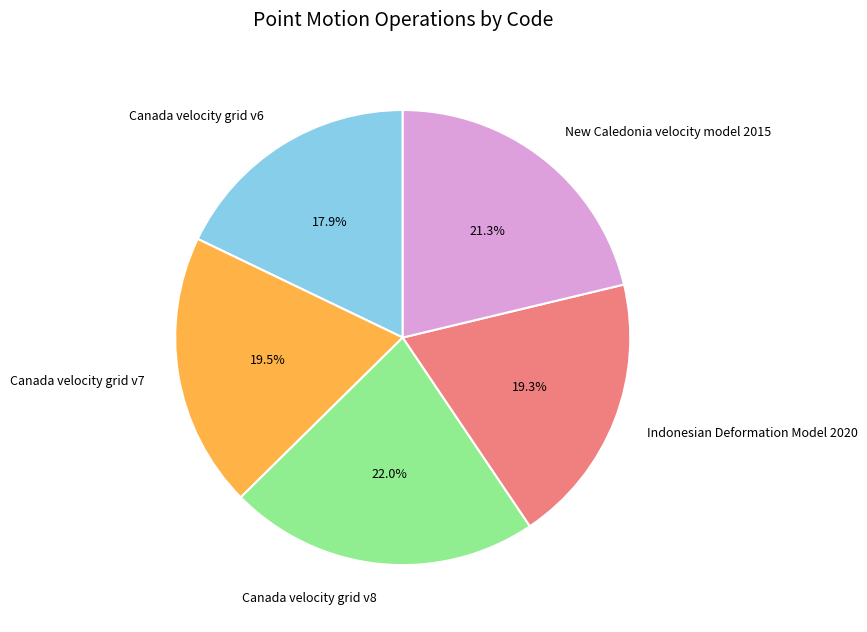

Is there any slice that represents more than half of the pie?

No